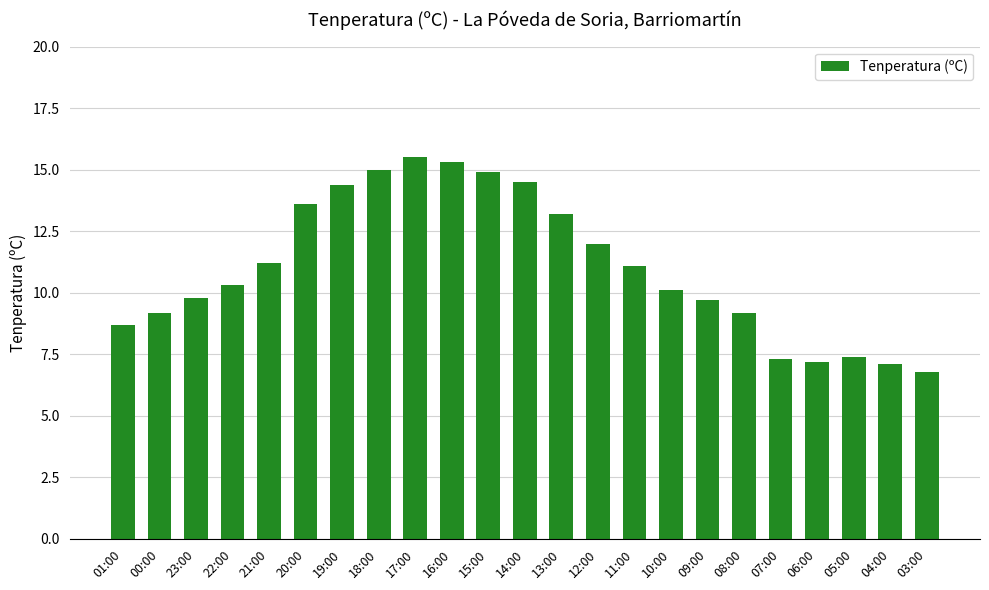

Reading right to left, extract all data points from this chart.

6.8	7.1	7.4	7.2	7.3	9.2	9.7	10.1	11.1	12.0	13.2	14.5	14.9	15.3	15.5	15.0	14.4	13.6	11.2	10.3	9.8	9.2	8.7